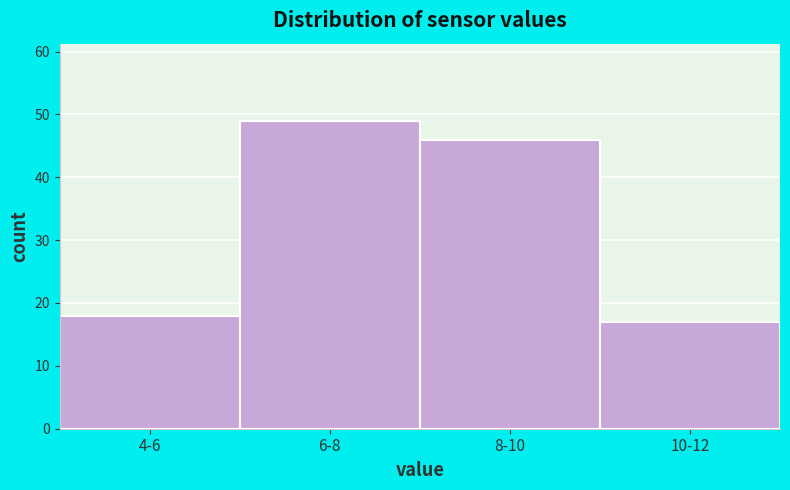

Reading left to right, extract all data points from this chart.

18	49	46	17